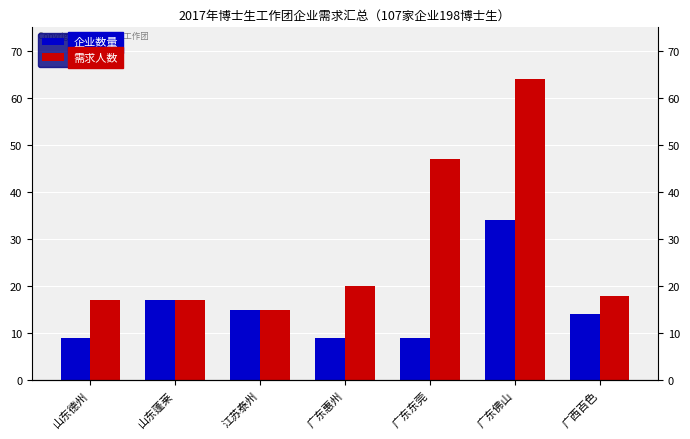

Between 广东佛山 and 广西百色, which series saw the biggest shift?

需求人数